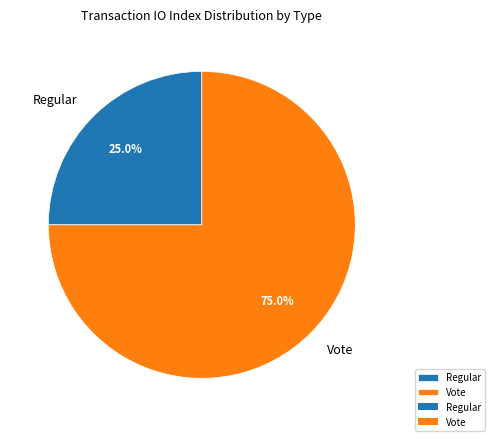

True or false: Vote accounts for 67% of the total.

False